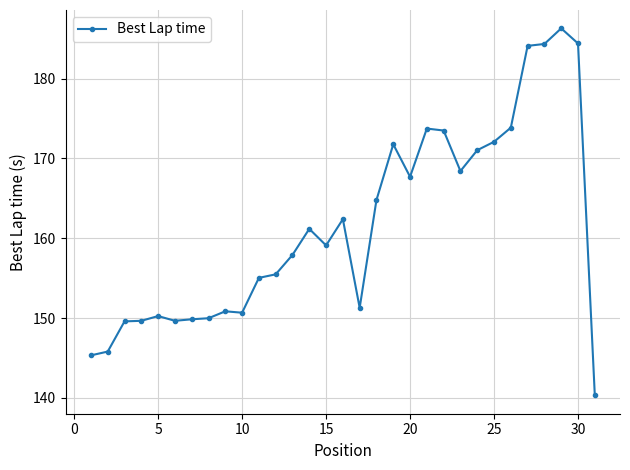

How many lines are shown in the chart?

1